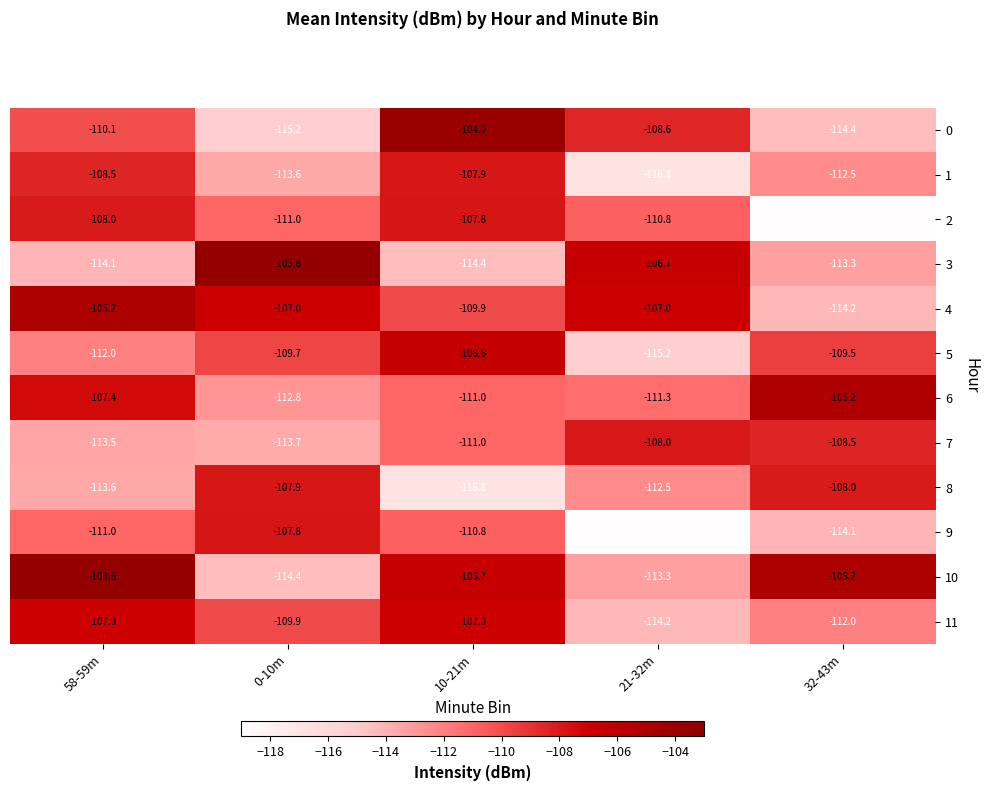

What is the sum of the 11 values at 0-10m and 21-32m?

-224.1